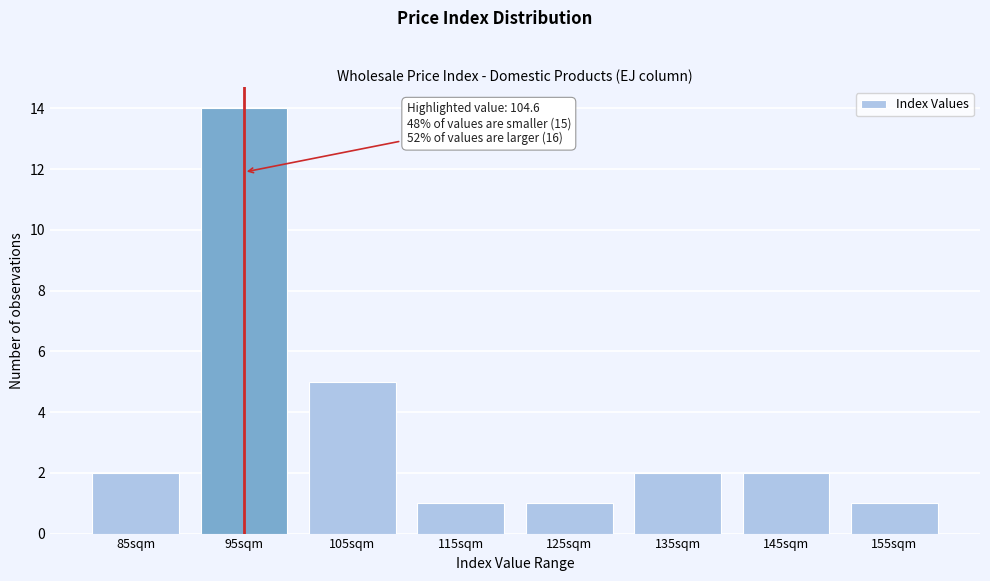

Reading right to left, list all the values displayed in this chart.

1	2	2	1	1	5	14	2